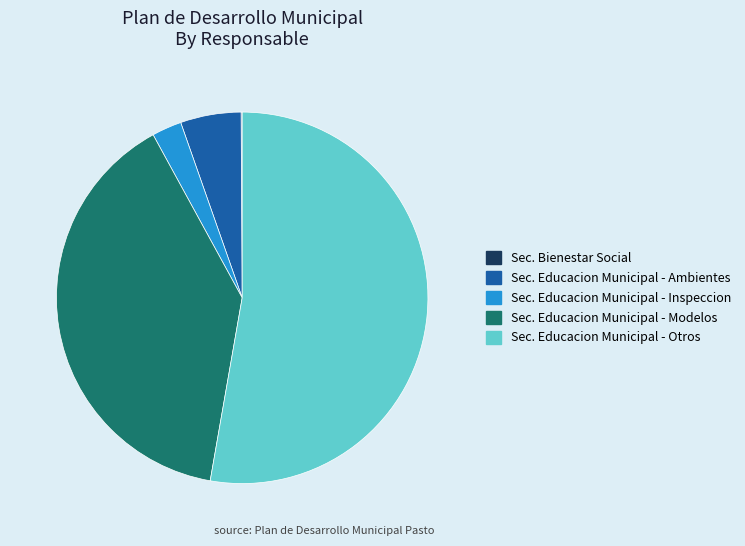

What is the ratio of the value at Sec. Educacion Municipal - Inspeccion to the value at Sec. Educacion Municipal - Ambientes?

0.5